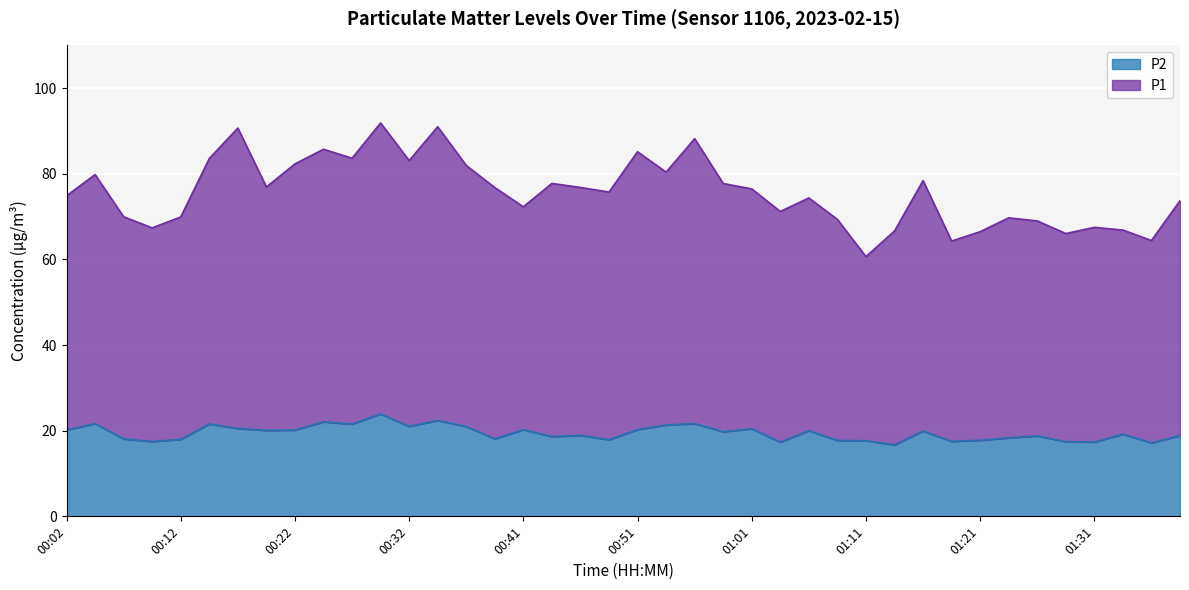

What value does the P1 series have at 00:49?

75.8